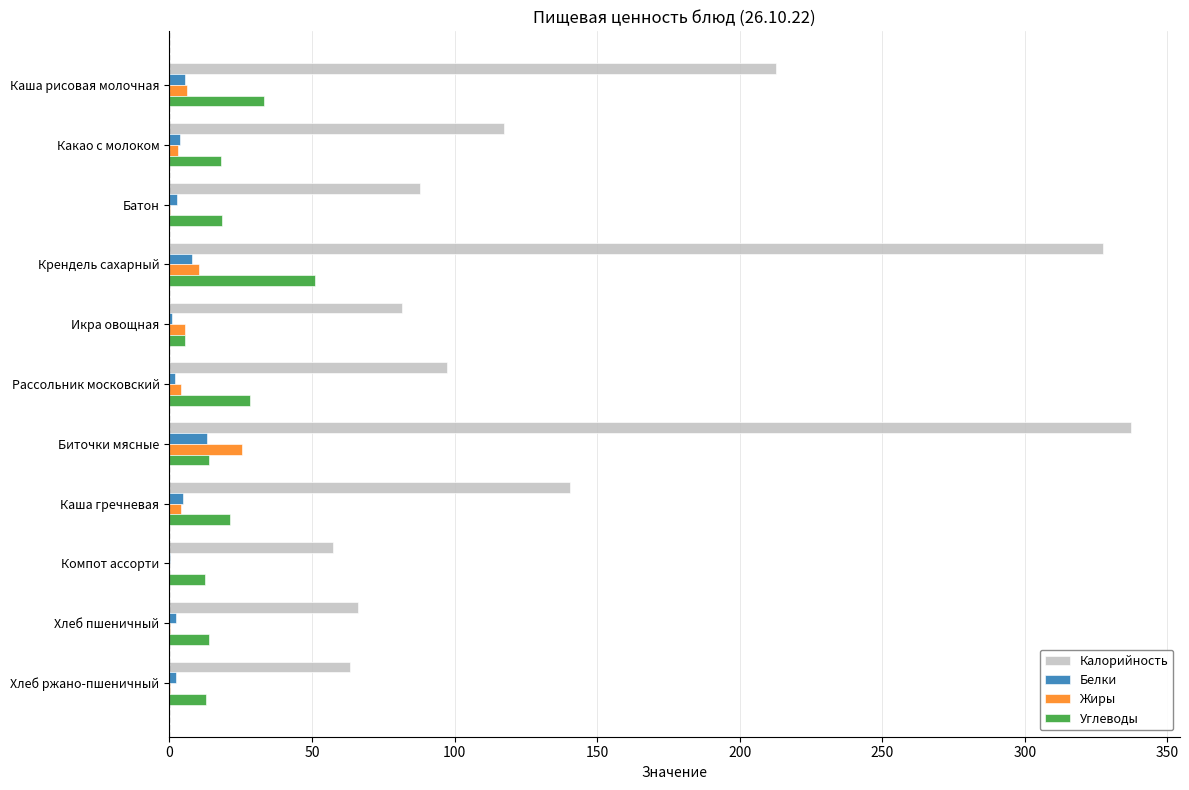

What is the sum of all Жиры values?

59.8